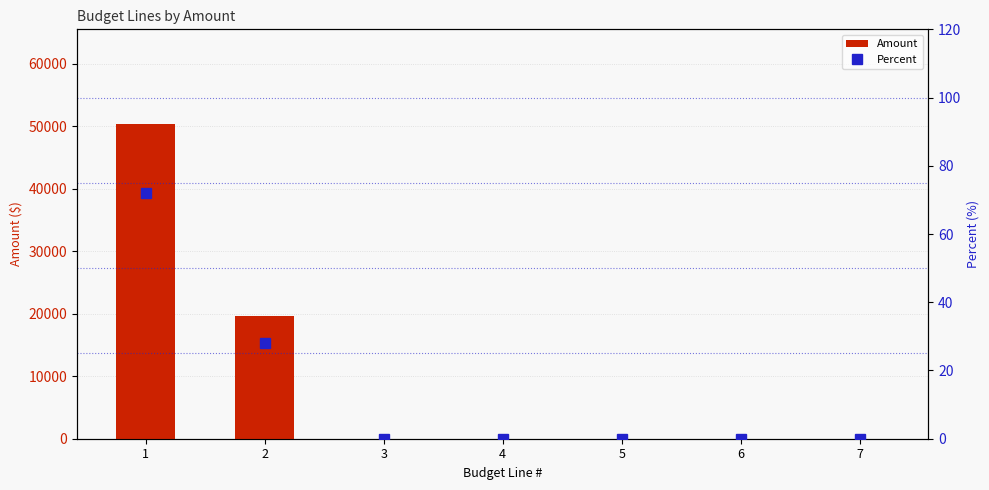

Reading left to right, what are all the values shown in this chart?

Amount: 1=50421.5	2=19660.5	3=0.0	4=0.0	5=0.0	6=0.0	7=0.0
Percent: 1=72.0	2=28.1	3=0.0	4=0.0	5=0.0	6=0.0	7=0.0